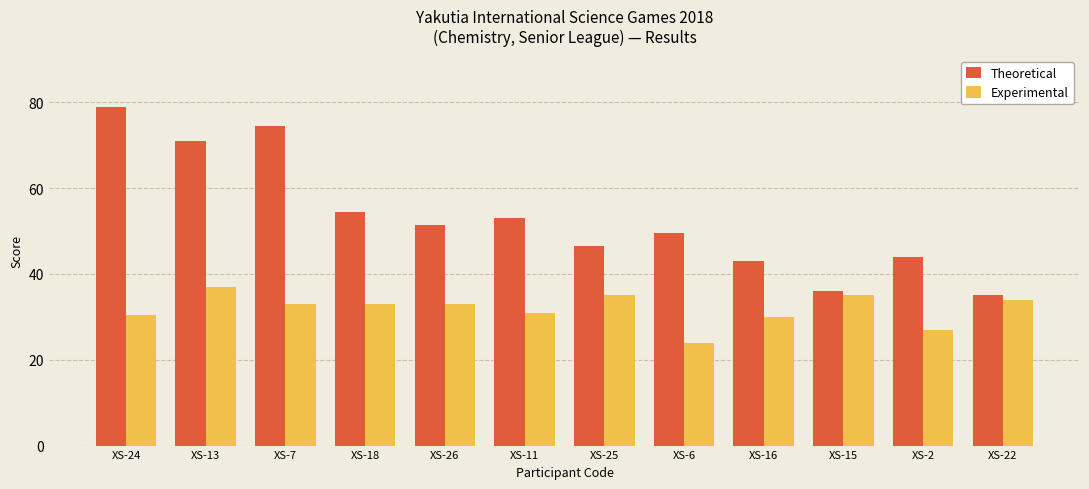

Which category has the lowest value across all series?

XS-6